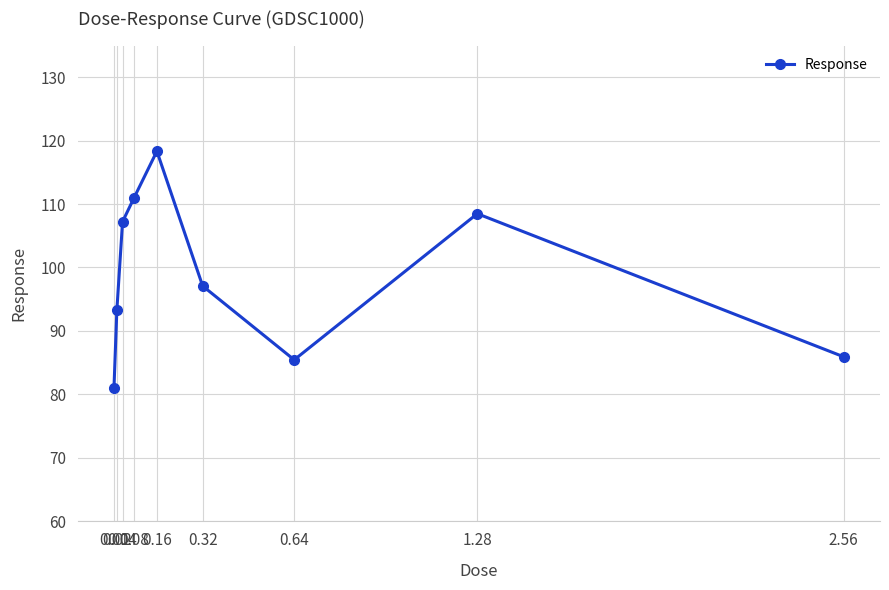

True or false: there are more than 0 points higher than both neighbors.

True